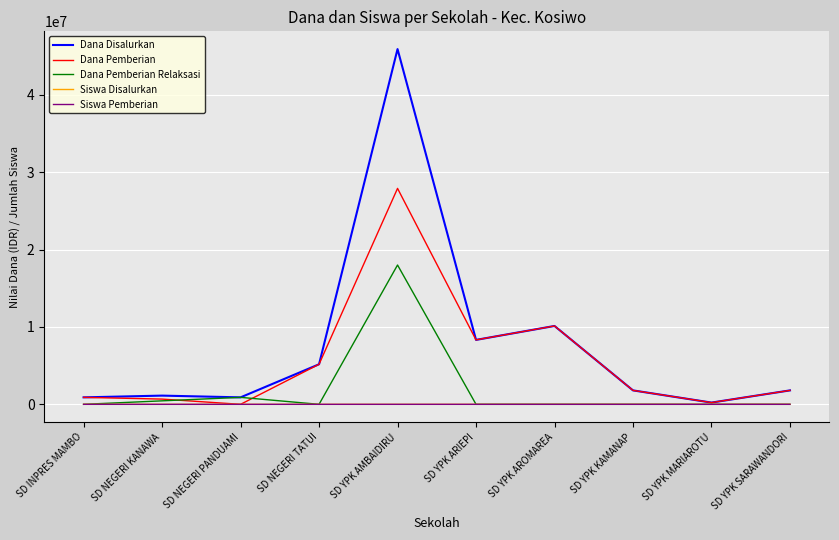

Is it true that Dana Pemberian equals 225000 at SD YPK MARIAROTU?

True